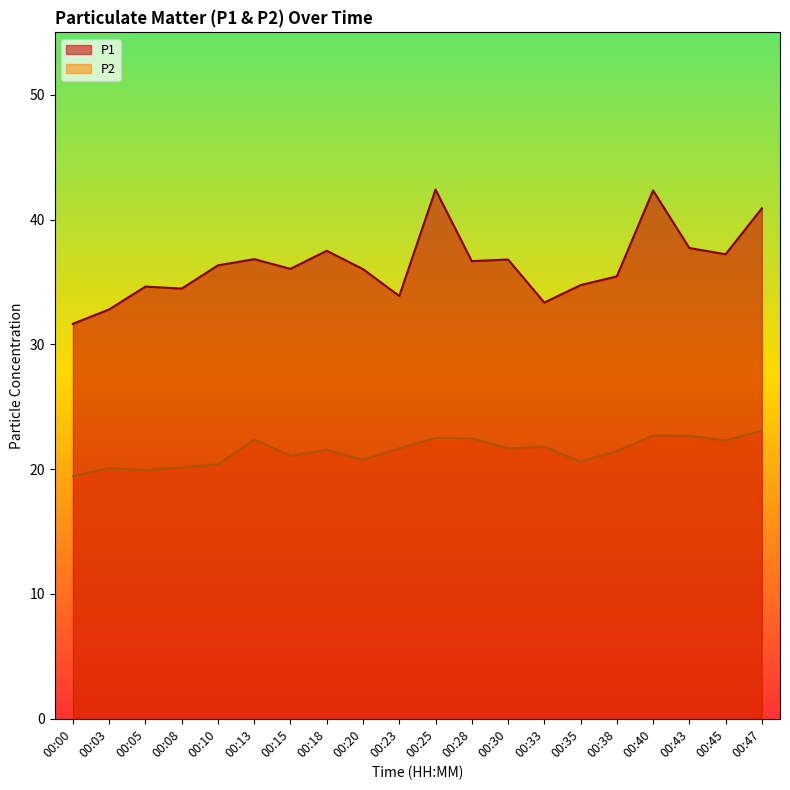

Is it true that P1 equals 36.3 at 00:10?

True